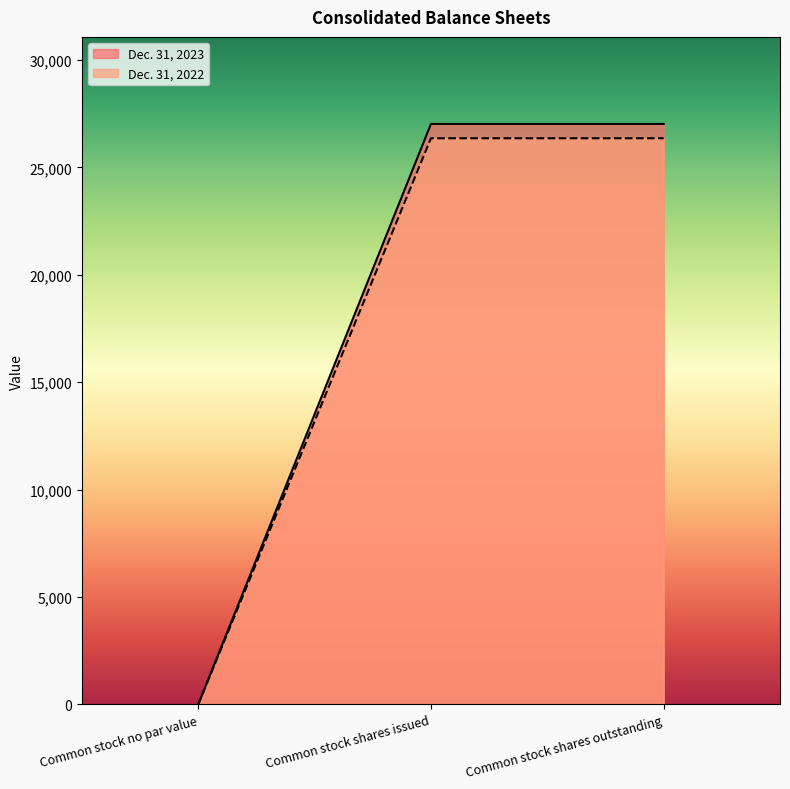

At how many categories does at least one series exceed 20286?

2